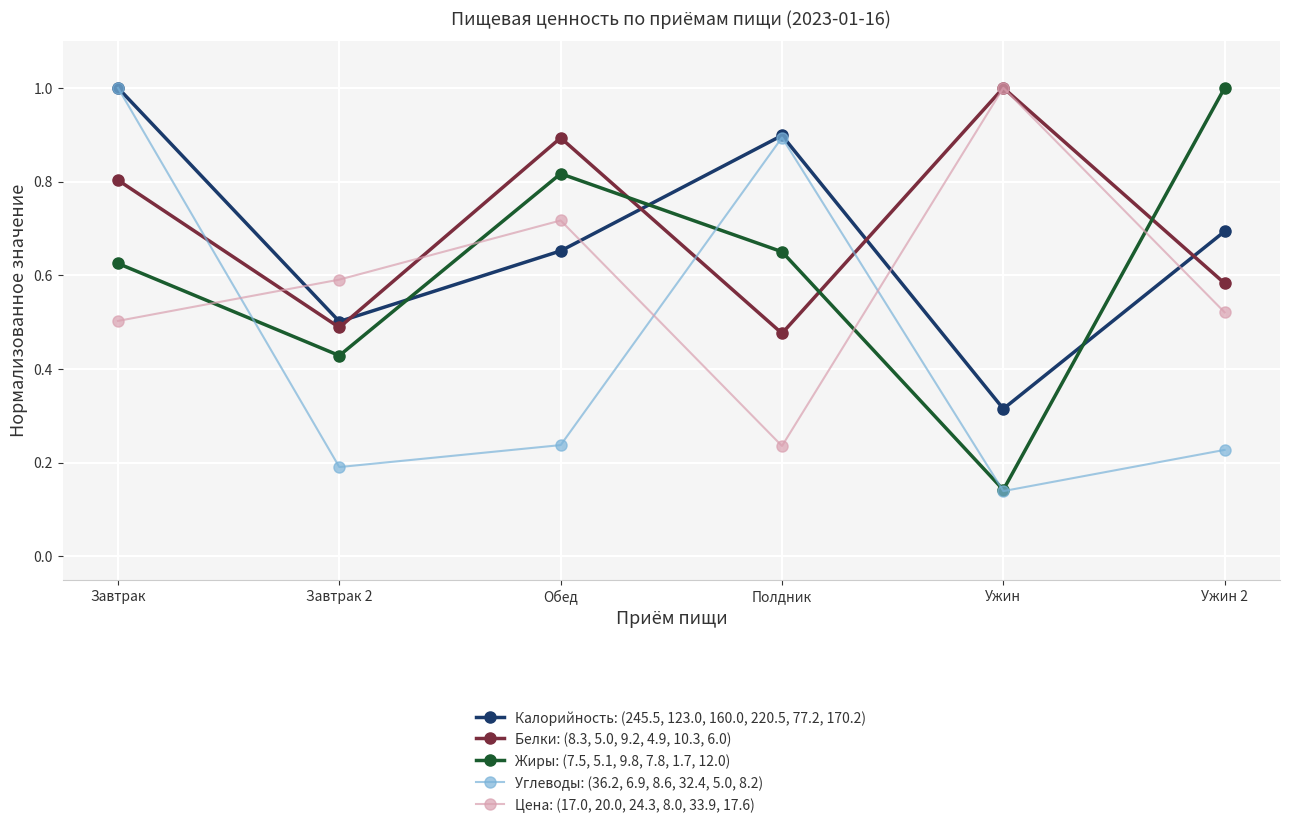

What is the total value across all series at Завтрак 2?

2.2